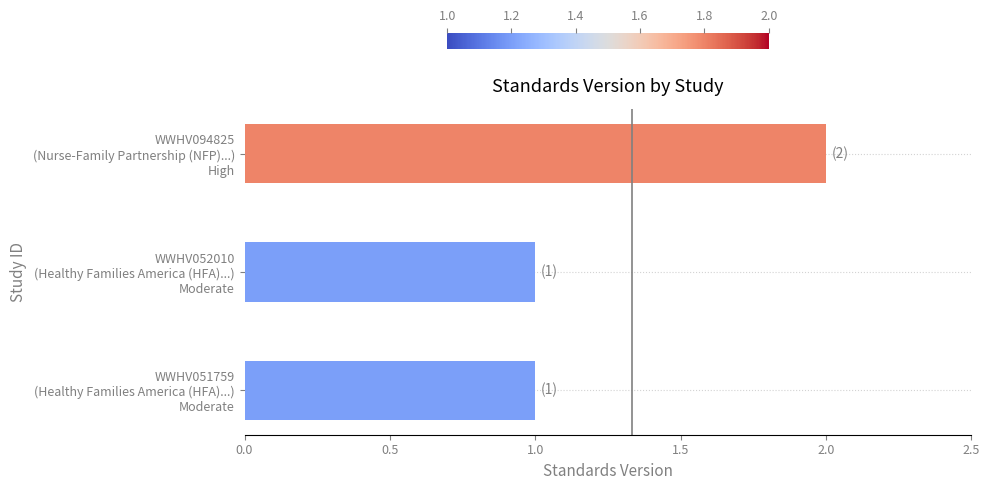

How many series are shown in this chart?

1